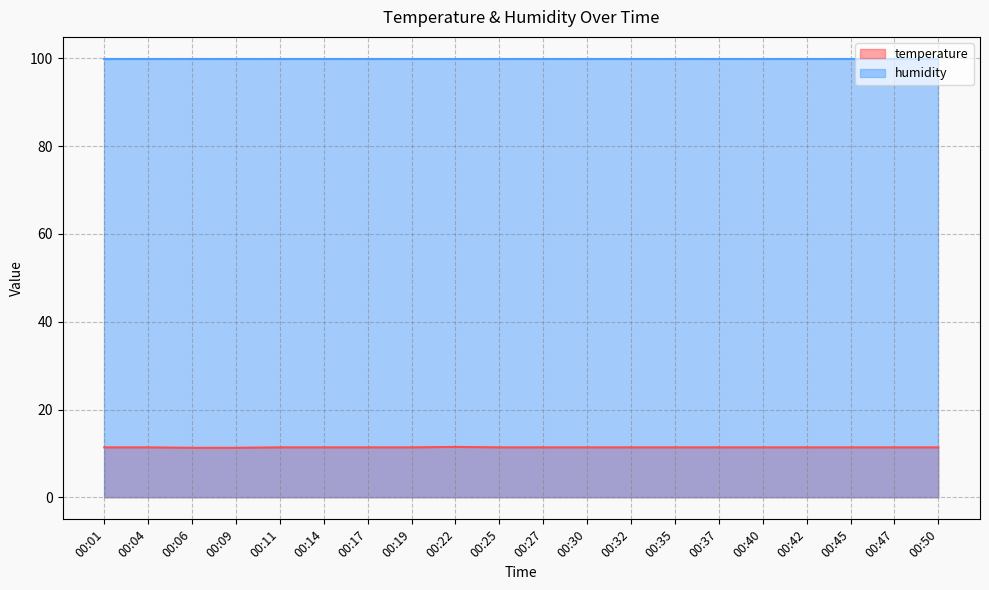

Rank the categories by value from lowest to highest.

00:06, 00:09, 00:01, 00:04, 00:11, 00:14, 00:17, 00:19, 00:25, 00:27, 00:30, 00:32, 00:35, 00:37, 00:40, 00:42, 00:45, 00:47, 00:50, 00:22